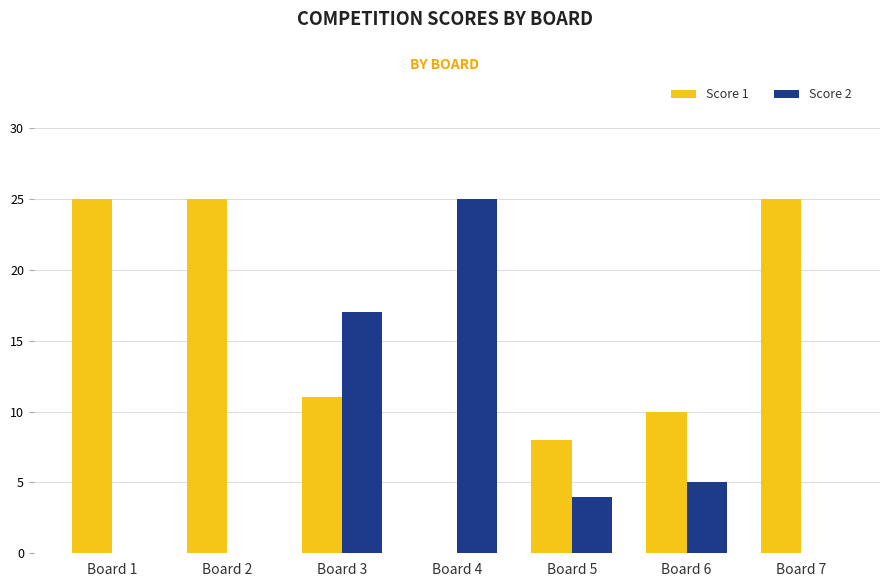

Which series has the largest total across all categories?

Score 1